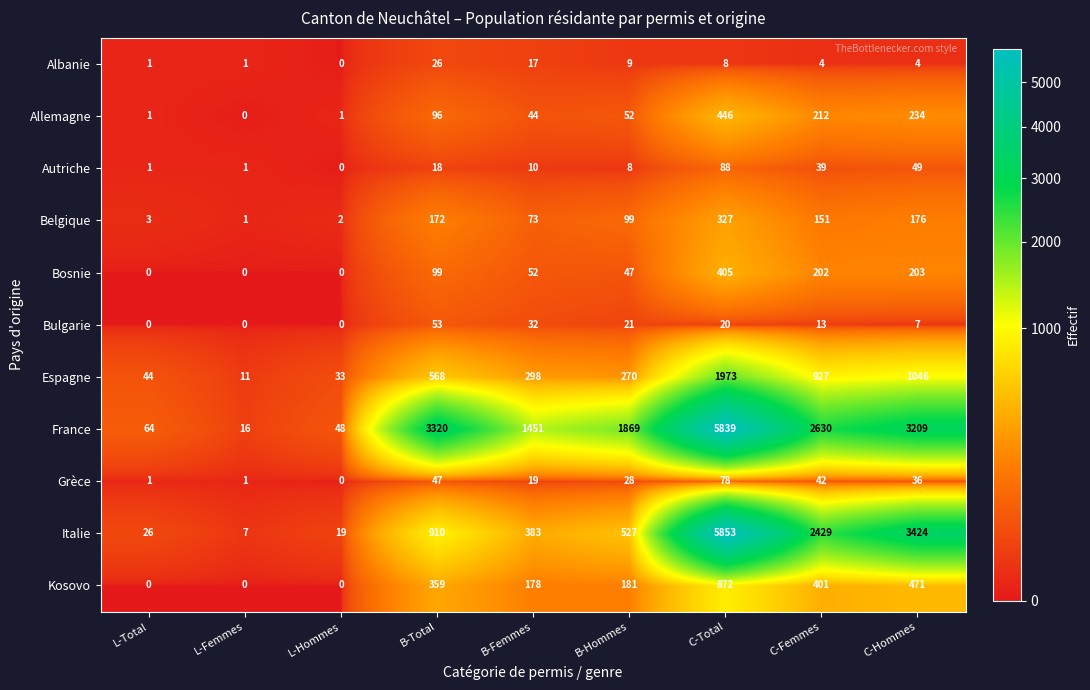

Rank the categories by Belgique value from lowest to highest.

L-Femmes, L-Hommes, L-Total, B-Femmes, B-Hommes, C-Femmes, B-Total, C-Hommes, C-Total